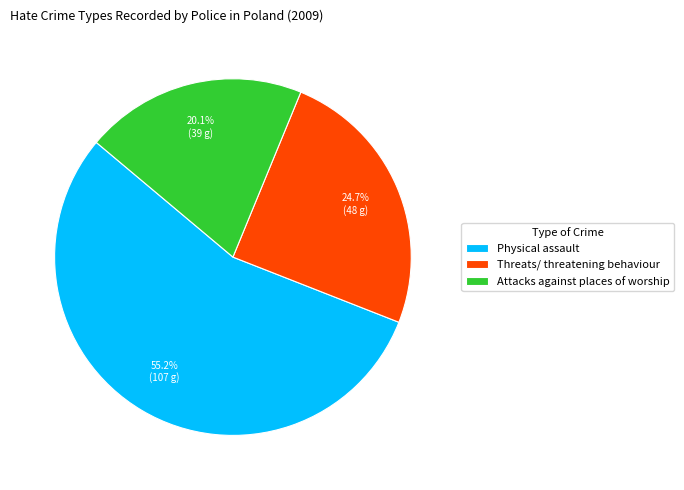

Approximately how many times larger is the value at Threats/ threatening behaviour compared to Physical assault?

0.4